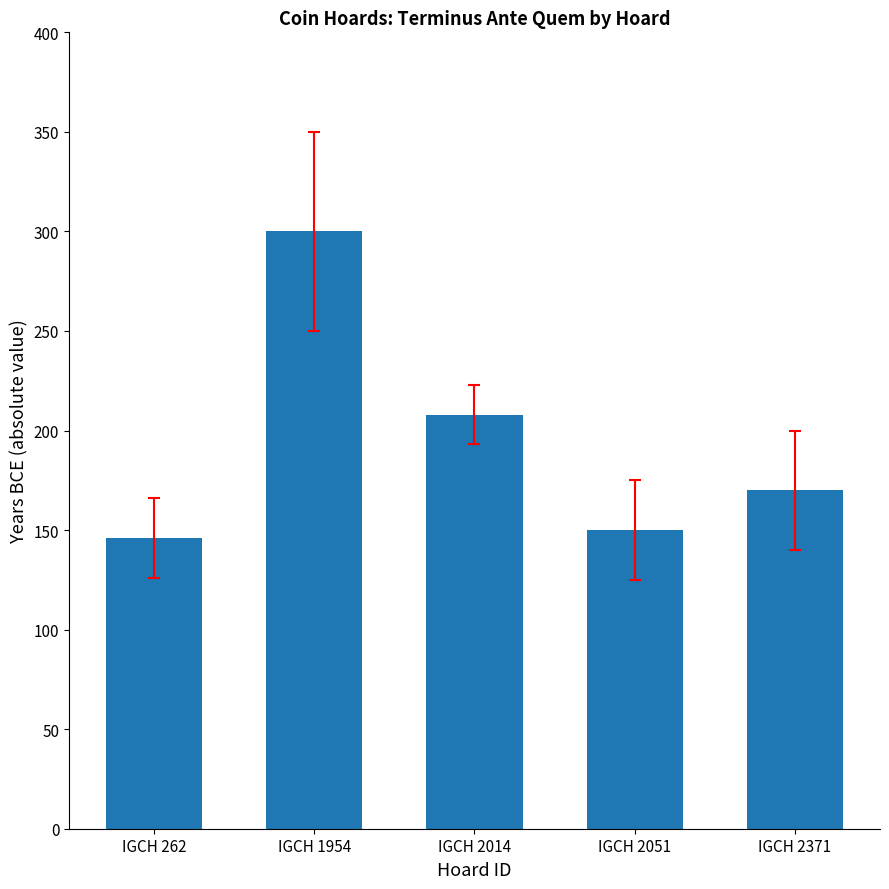

What is the difference between the second highest and minimum values?

62